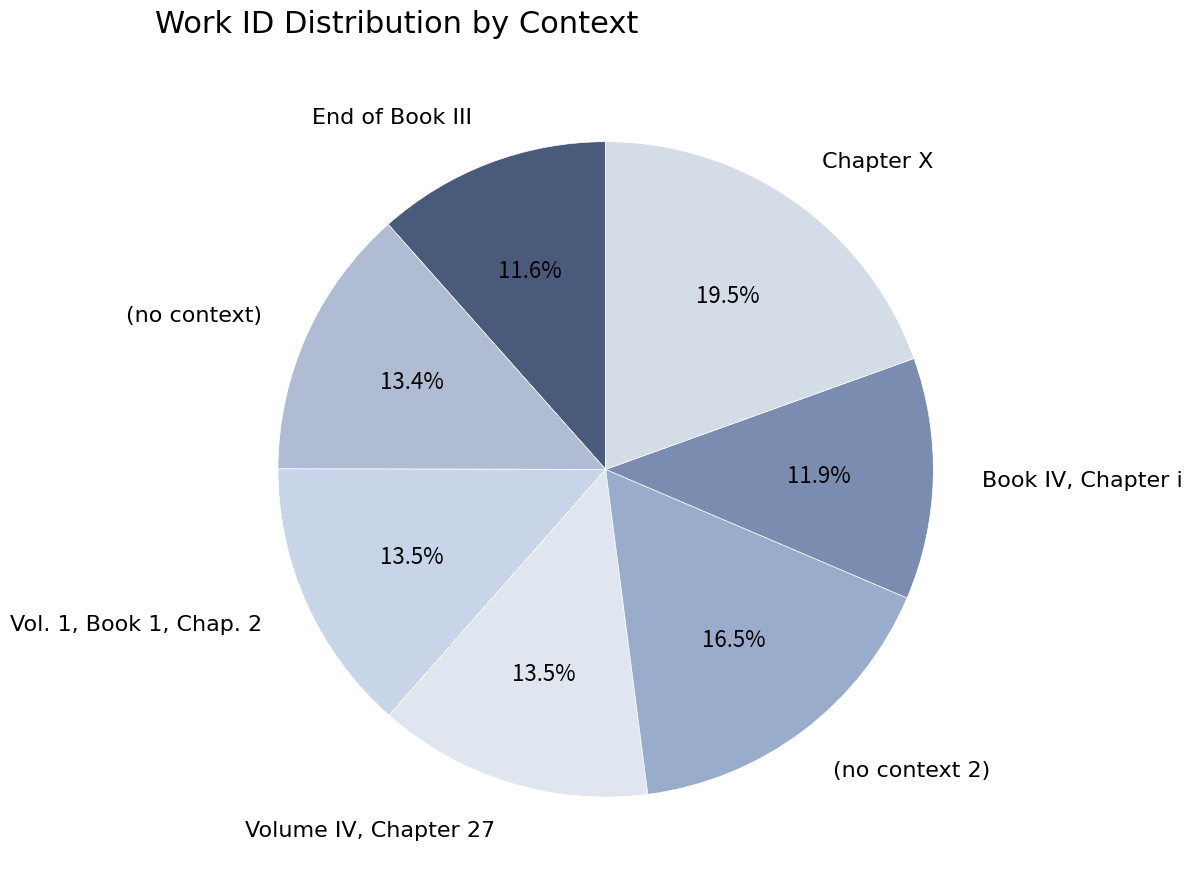

Does Book IV, Chapter i represent more than half of the total?

No